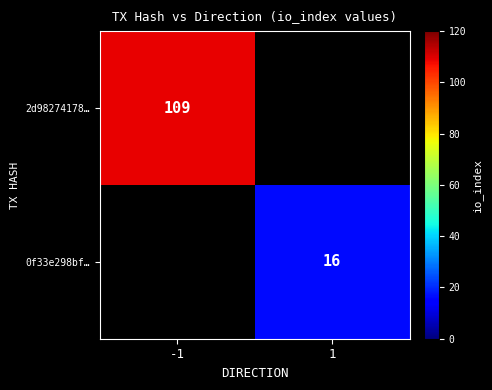

The 2d98274178… series shows 109 at -1. True or false?

True